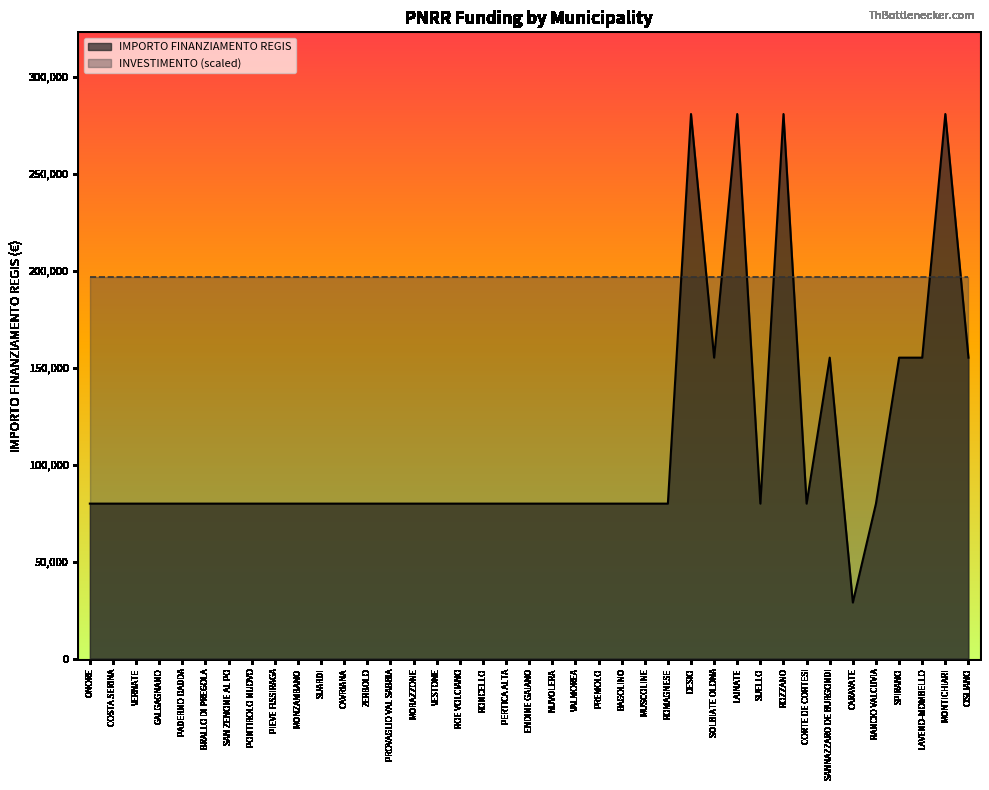

Which has a higher value, NUVOLERA or CORTE DE CORTESI?

NUVOLERA